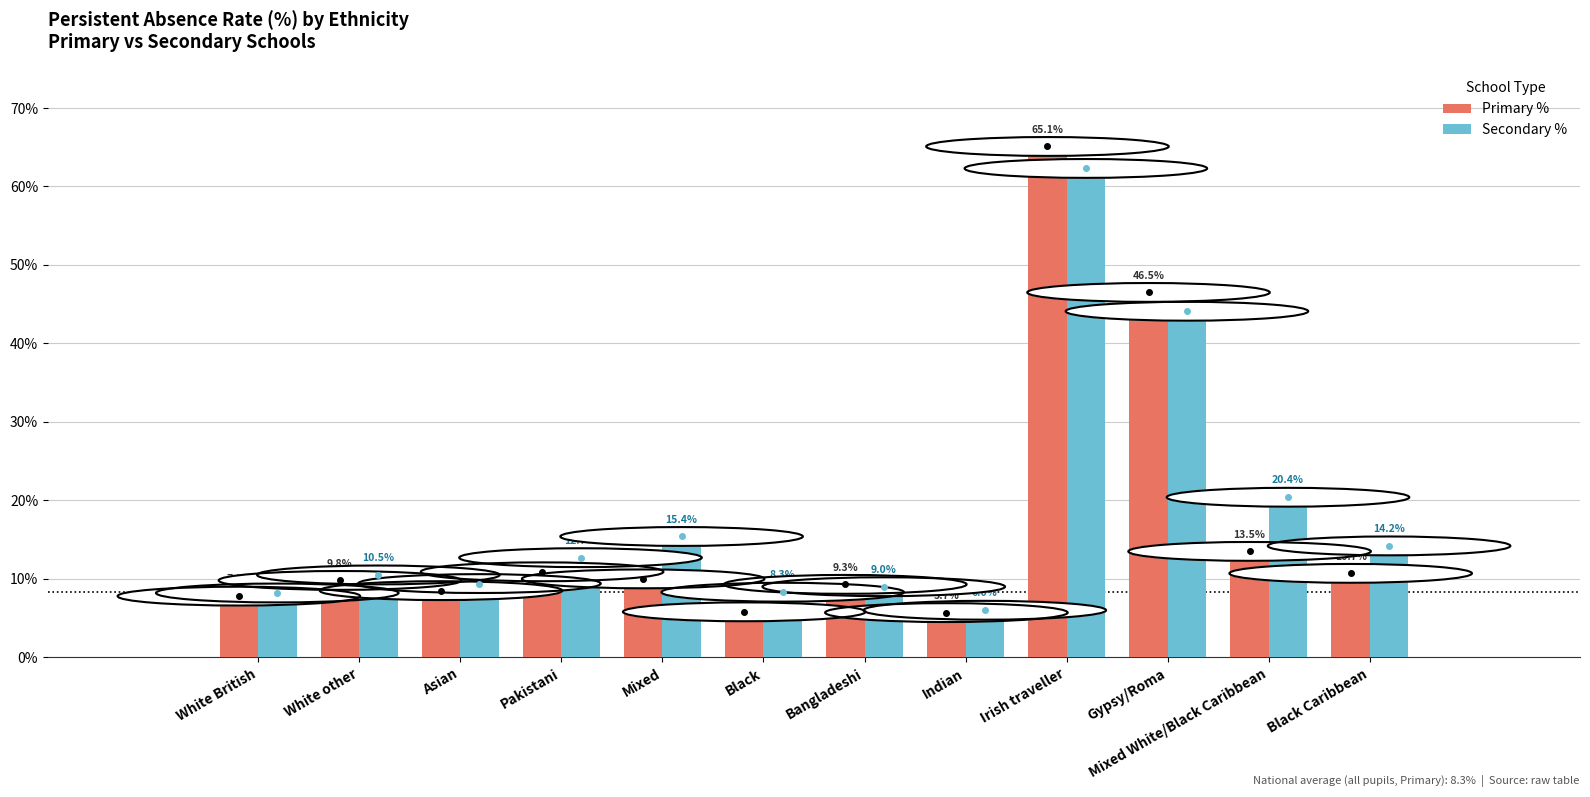

What is the sum of the Secondary % values at Indian and Gypsy/Roma?

50.1